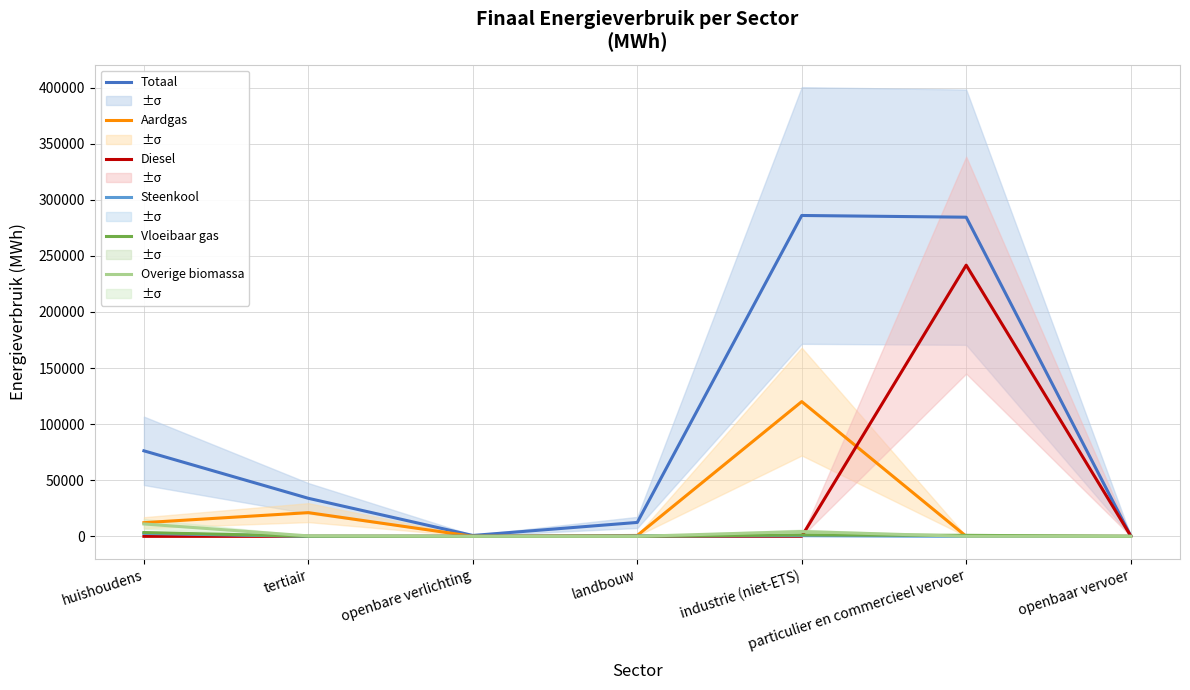

What is the label of the 7th point from the right?

huishoudens